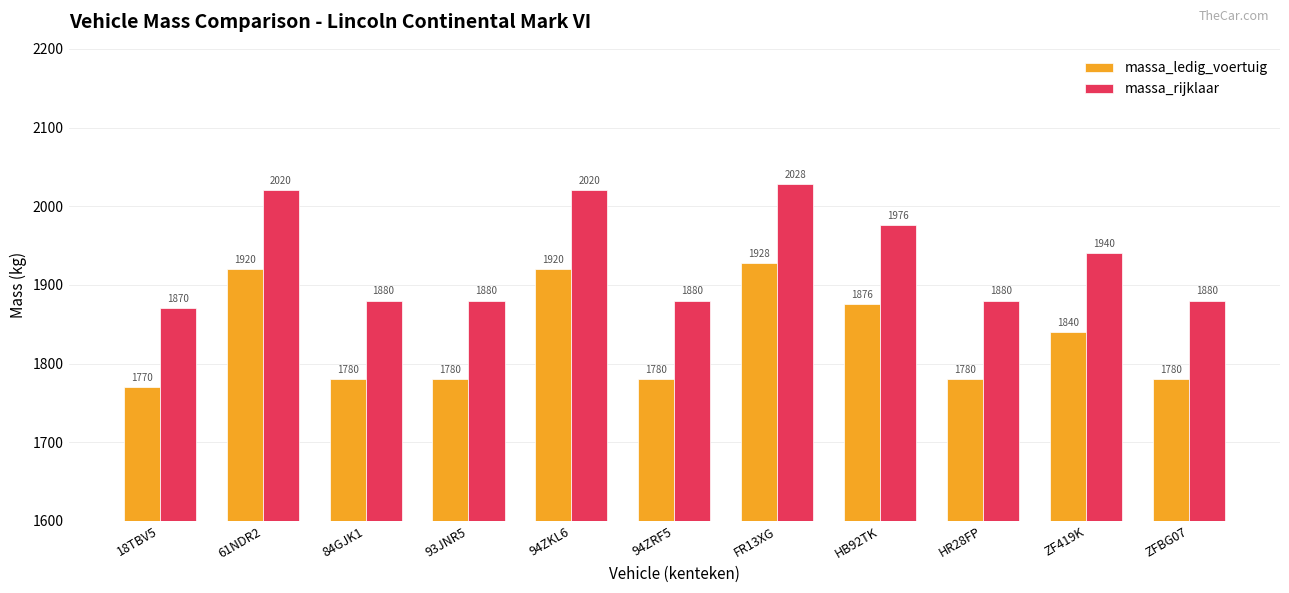

Reading left to right, transcribe all the data shown in this chart.

massa_ledig_voertuig: 18TBV5=1770	61NDR2=1920	84GJK1=1780	93JNR5=1780	94ZKL6=1920	94ZRF5=1780	FR13XG=1928	HB92TK=1876	HR28FP=1780	ZF419K=1840	ZFBG07=1780
massa_rijklaar: 18TBV5=1870	61NDR2=2020	84GJK1=1880	93JNR5=1880	94ZKL6=2020	94ZRF5=1880	FR13XG=2028	HB92TK=1976	HR28FP=1880	ZF419K=1940	ZFBG07=1880